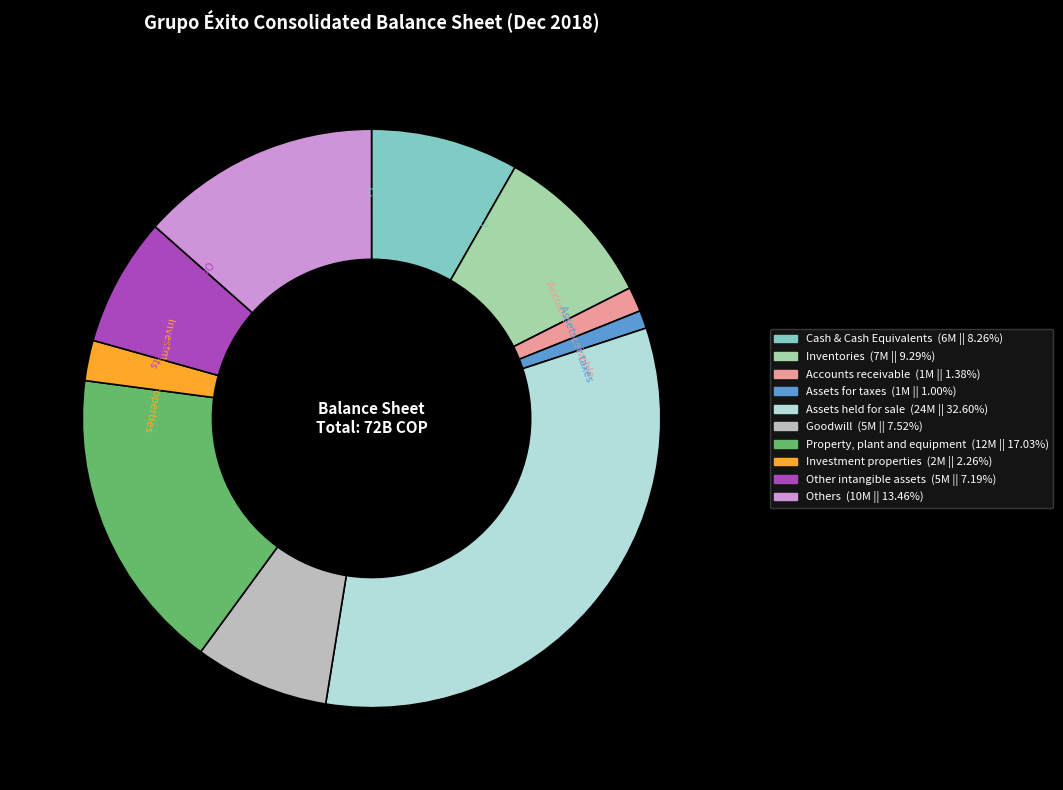

Is there any slice that represents more than half of the pie?

No